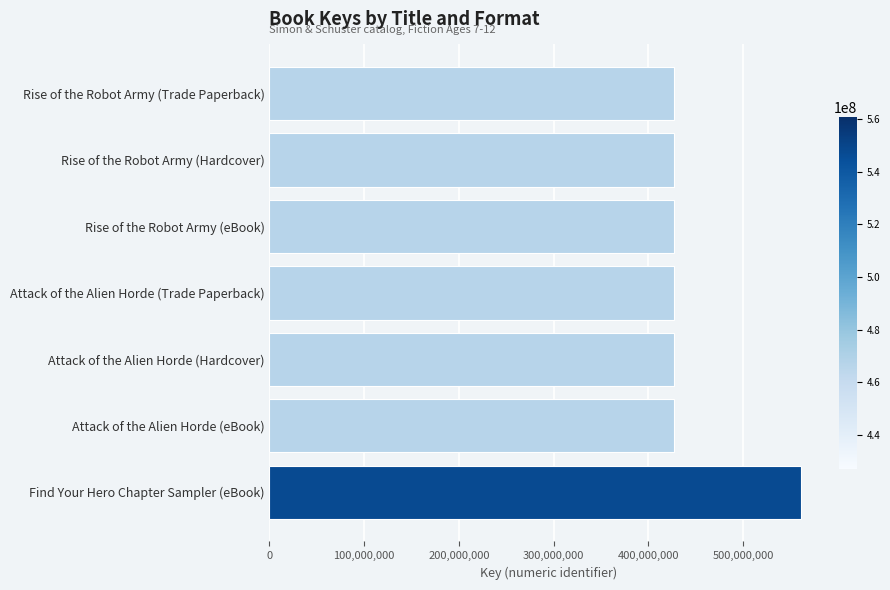

How many values are below 427150434?

3